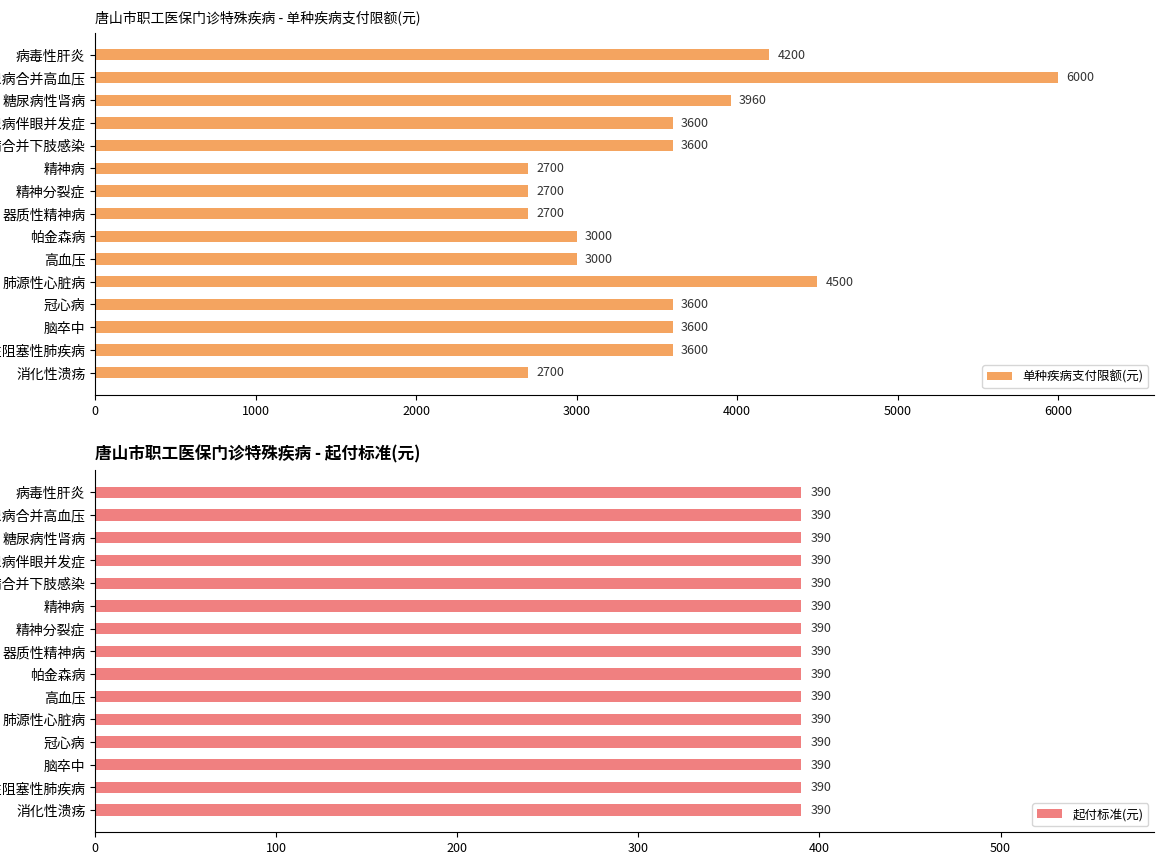

Which series has the widest spread of values?

单种疾病支付限额(元)